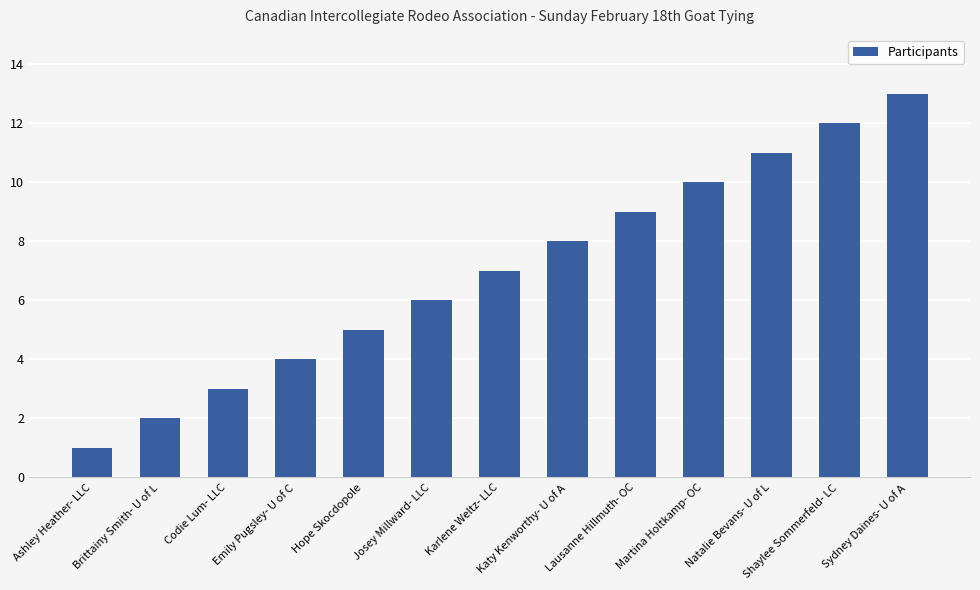

How many bars are there in total?

13